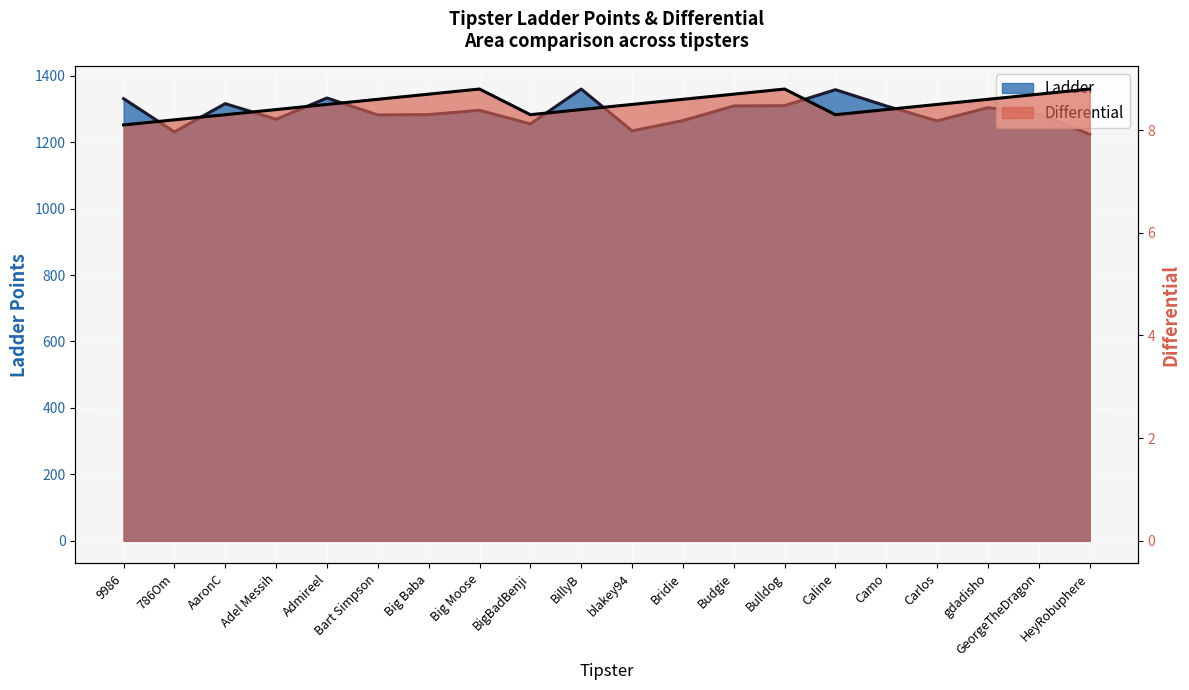

How many interior local valleys (lower than both neighbors) does the data have?

2